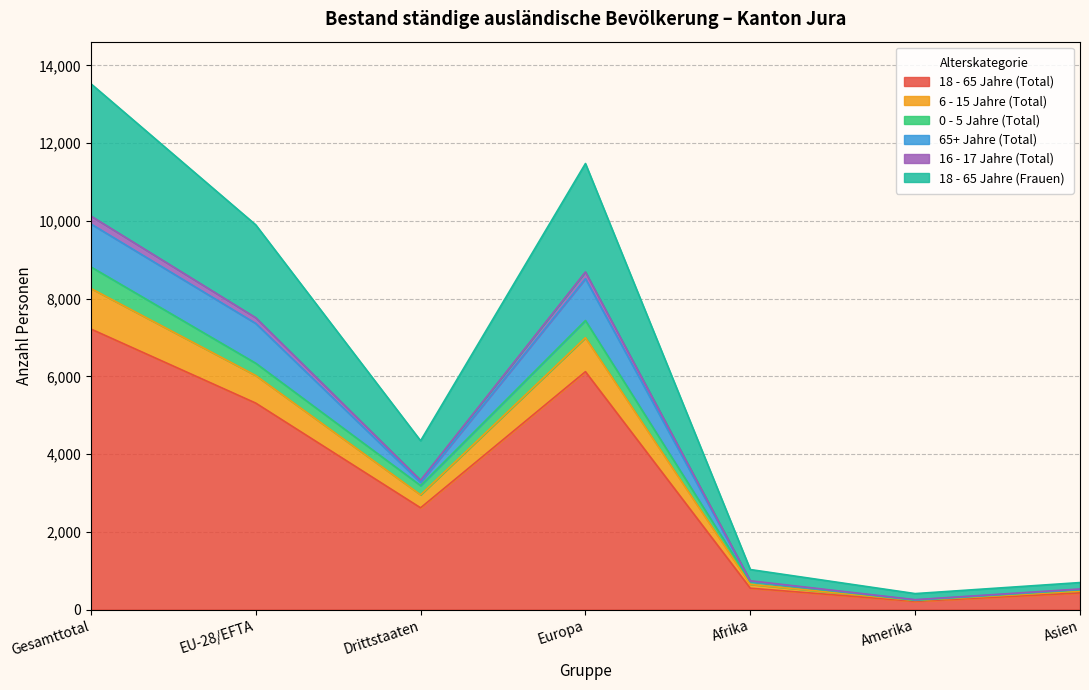

How many categories are shown in the chart?

7